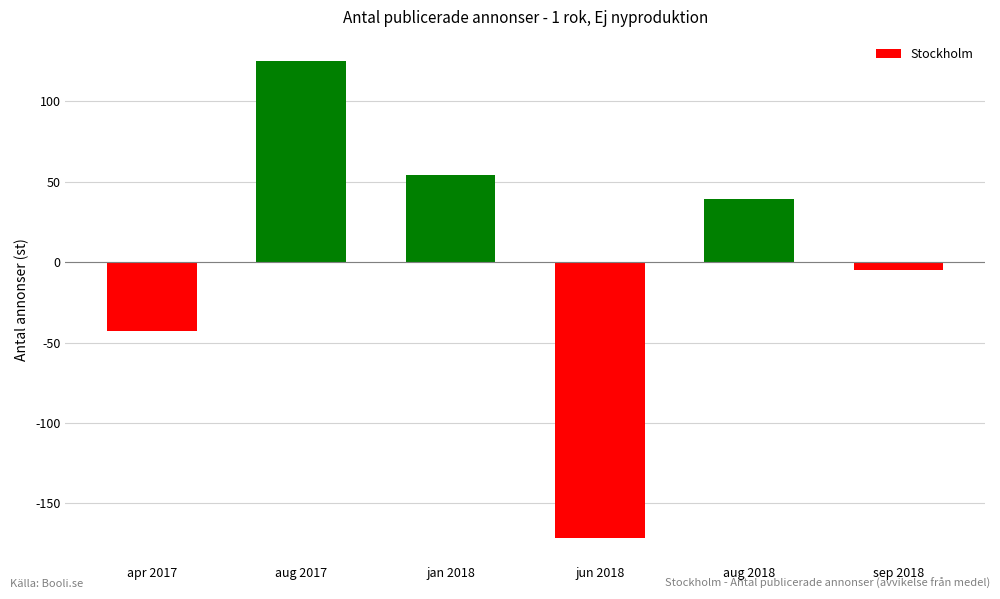

What is the value of the 1st bar from the left?

-42.7